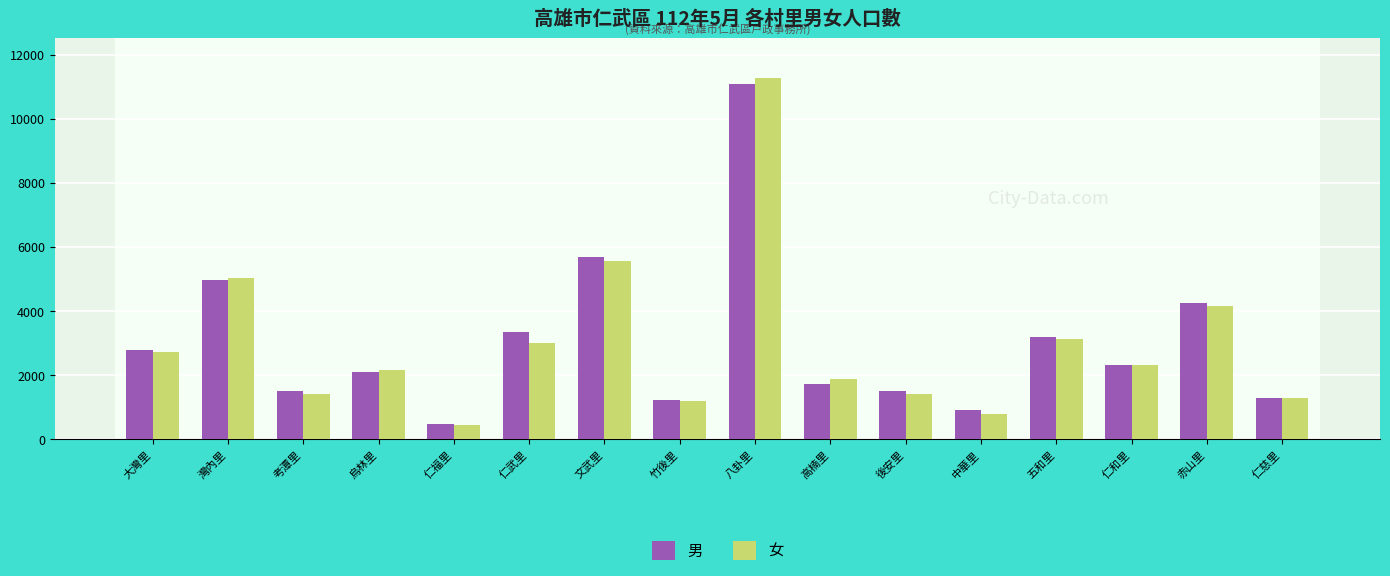

At 高楠里, list the series in order from largest to smallest.

女, 男